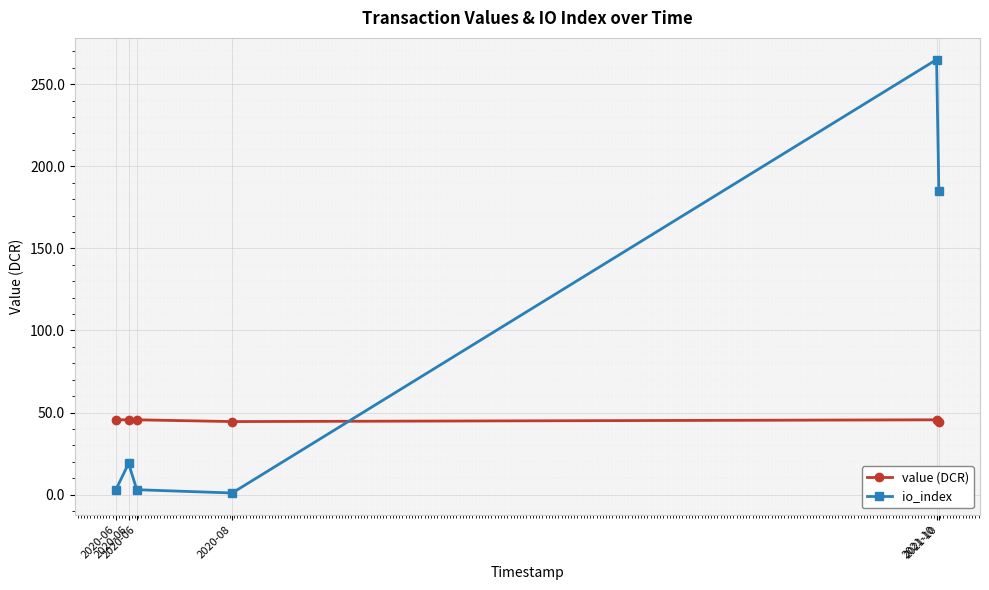

What is the greatest value displayed?

265.0